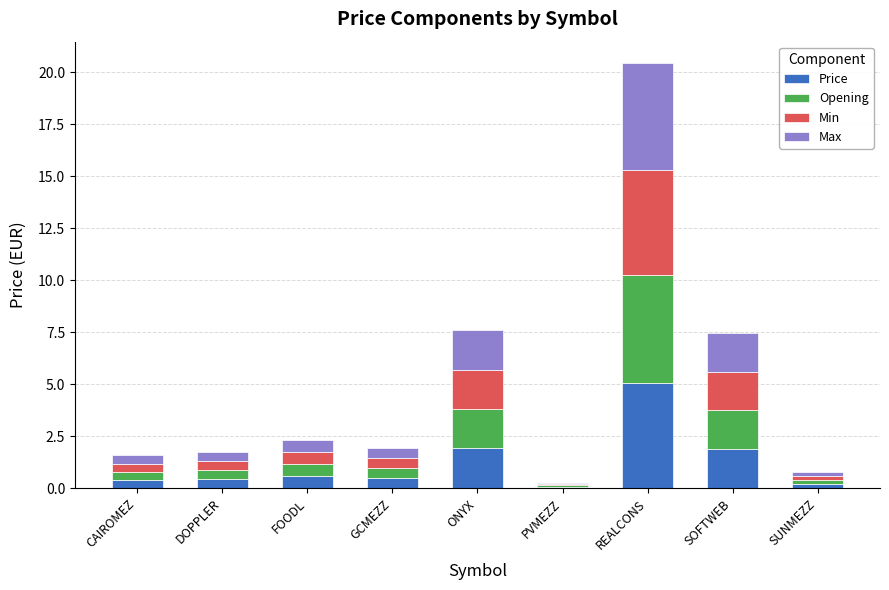

How many bars are there in total?

9